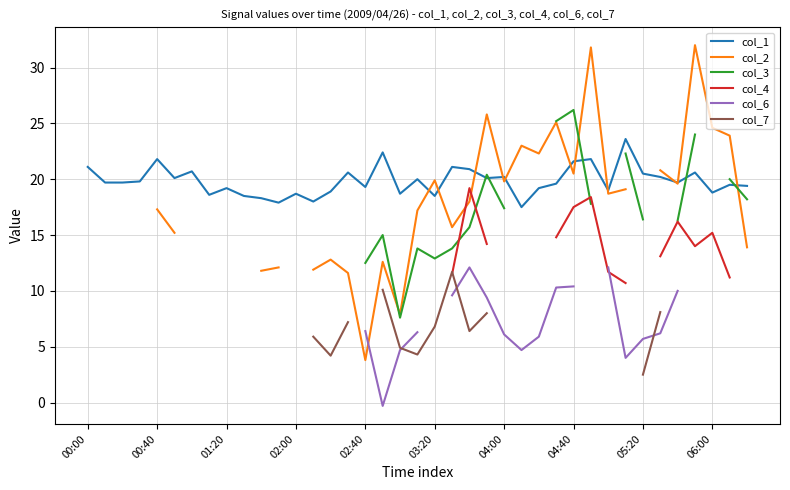

Where is col_4 nearest to the value 14?

35